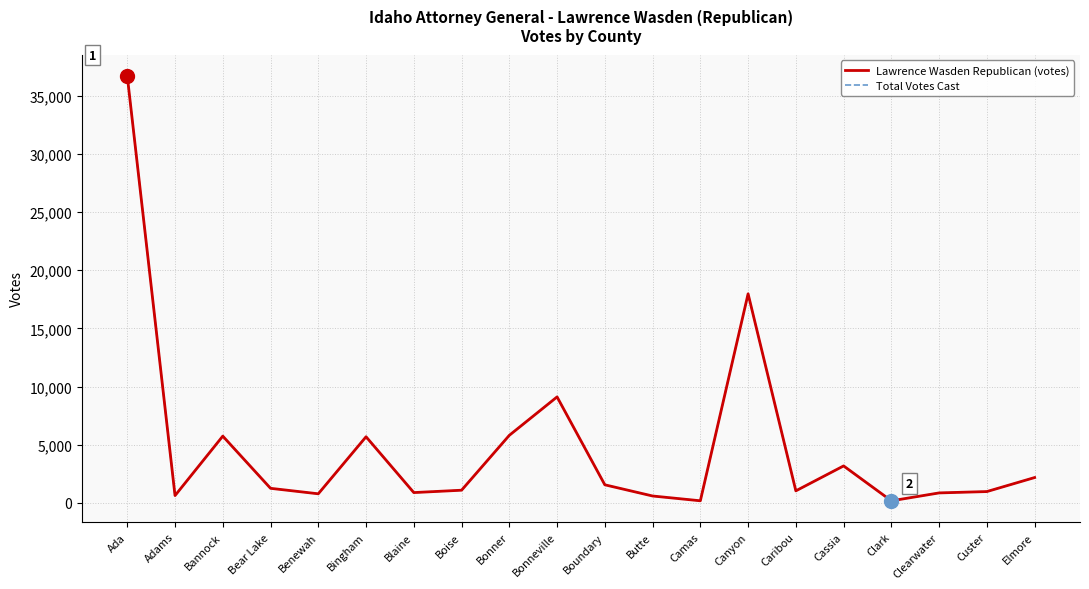

Does the chart display data point markers on the line(s)?

No